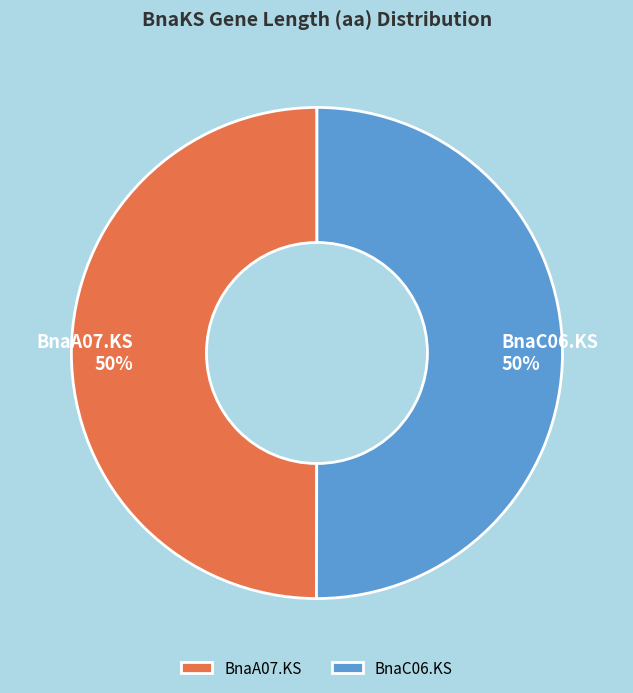

To the nearest percent, what percentage of the pie is BnaC06.KS?

50%